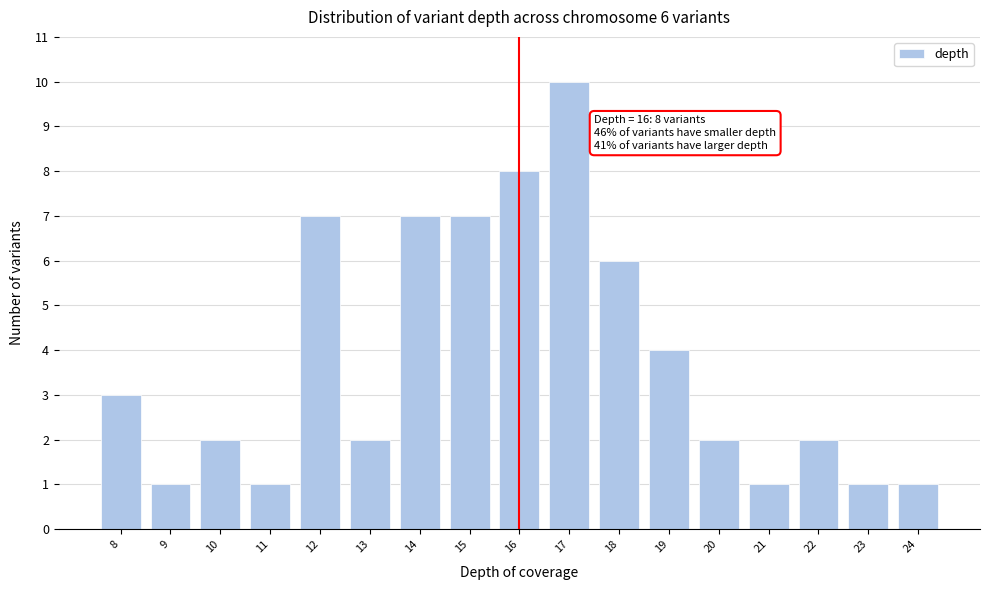

Reading right to left, extract all data points from this chart.

24=1	23=1	22=2	21=1	20=2	19=4	18=6	17=10	16=8	15=7	14=7	13=2	12=7	11=1	10=2	9=1	8=3